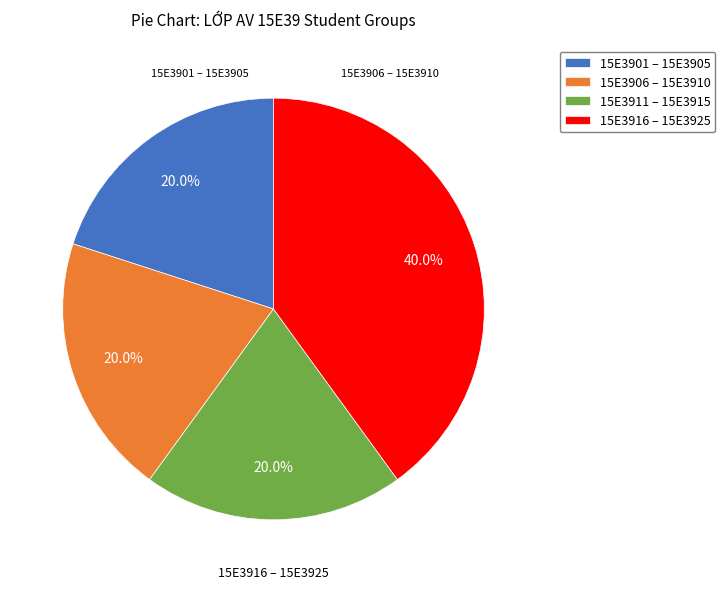

Is the sum of 15E3916 – 15E3925 and 15E3911 – 15E3915 greater than half?

Yes